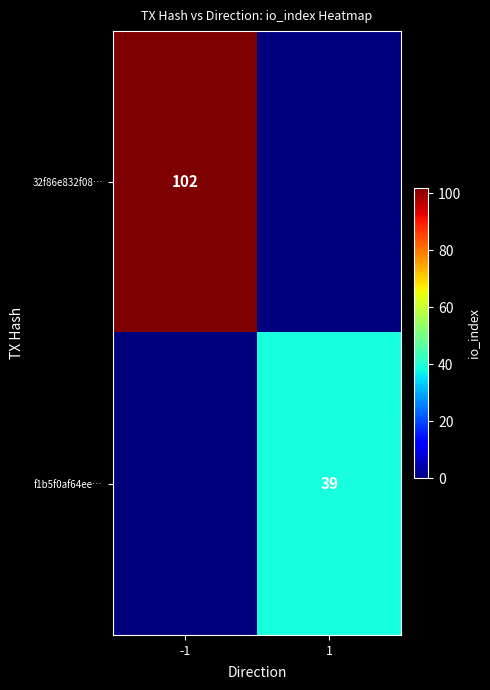

Between -1 and 1, which is larger?

-1